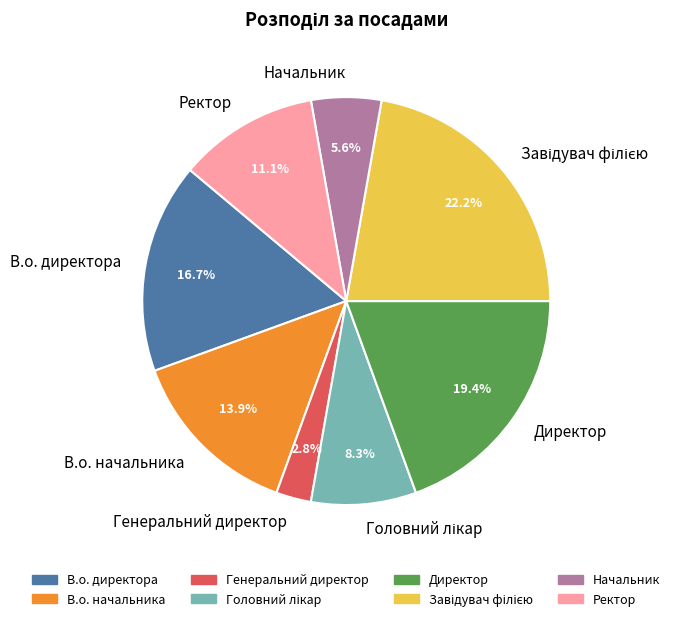

Does any single category account for the majority?

No